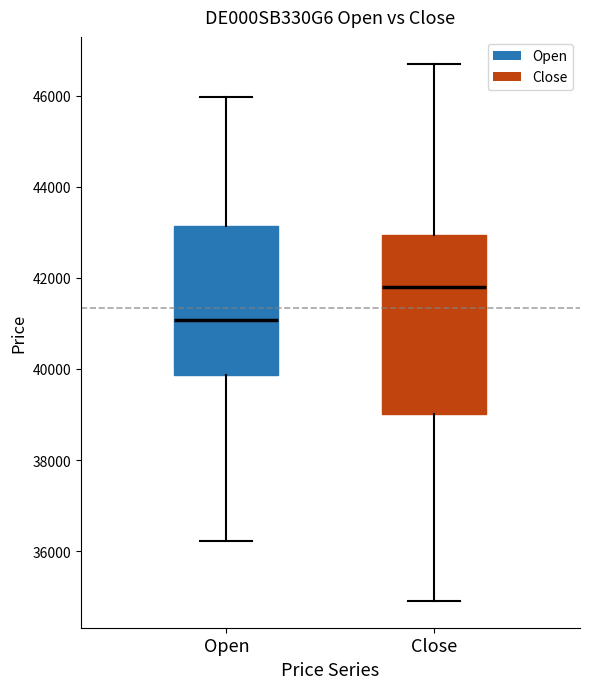

Which box's median line is the lowest?

Open